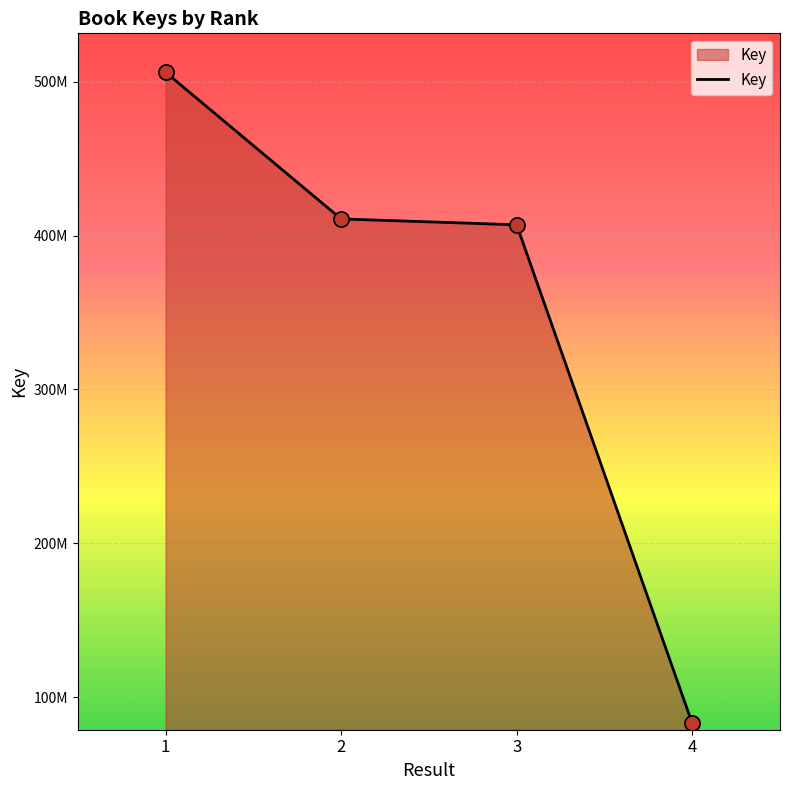

Is this an area chart (filled region under the line)?

Yes